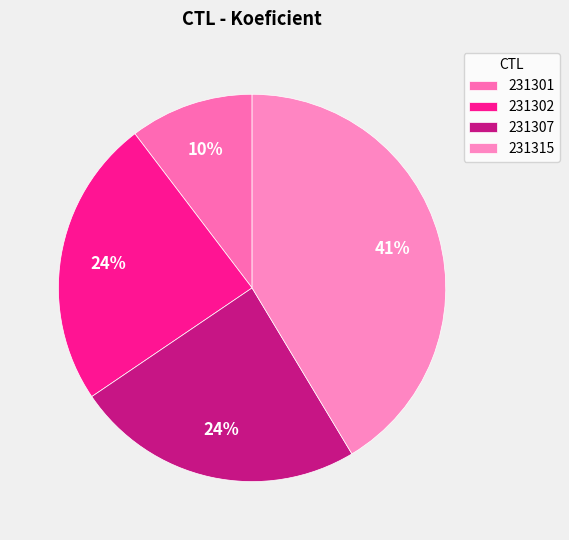

Which slice is the smallest?

231301